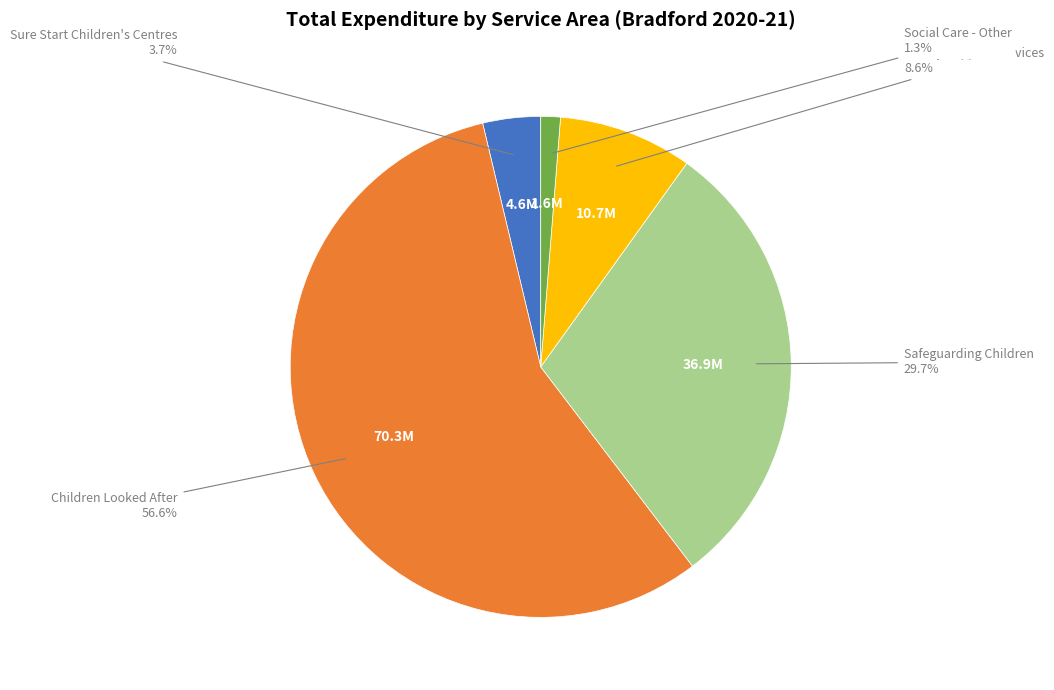

Does any single category account for the majority?

Yes